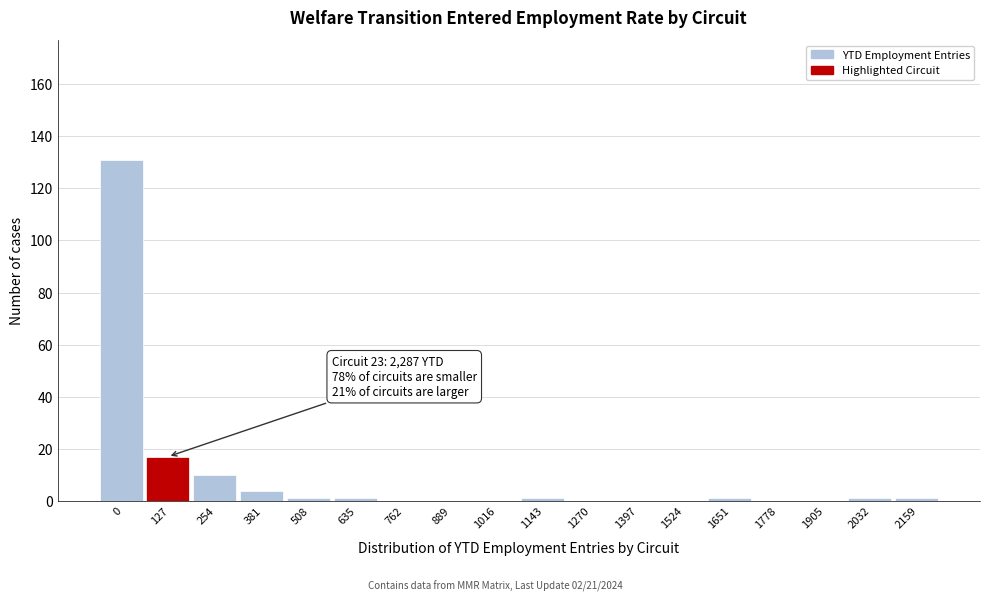

Reading left to right, transcribe all the data shown in this chart.

0=131	127=17	254=10	381=4	508=1	635=1	762=0	889=0	1016=0	1143=1	1270=0	1397=0	1524=0	1651=1	1778=0	1905=0	2032=1	2159=1